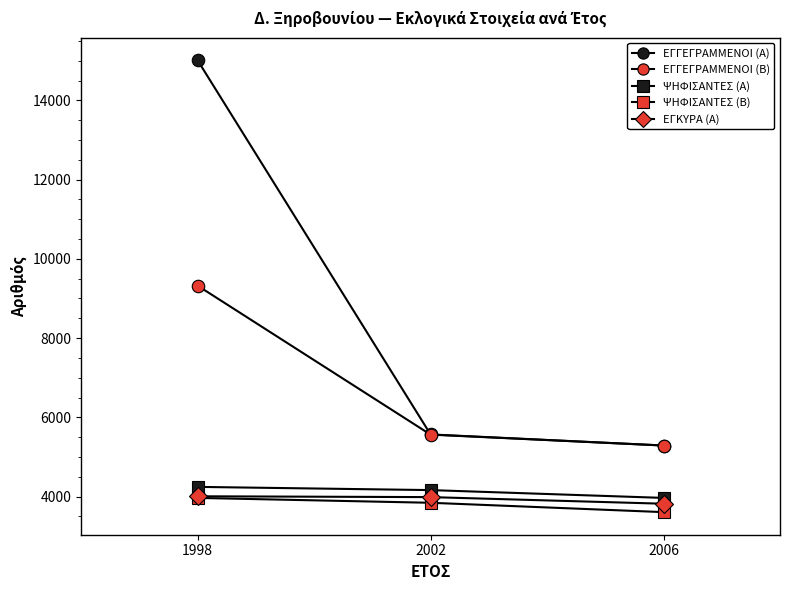

How many lines are shown in the chart?

5